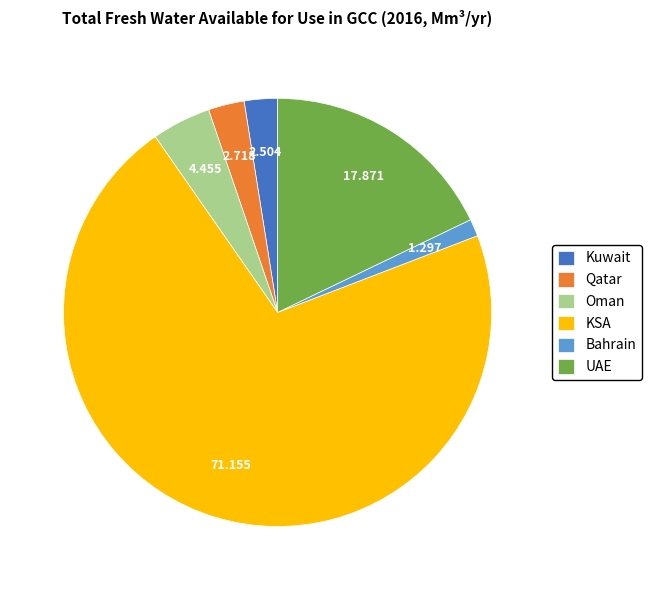

Combined, do Oman and KSA account for over 50%?

Yes